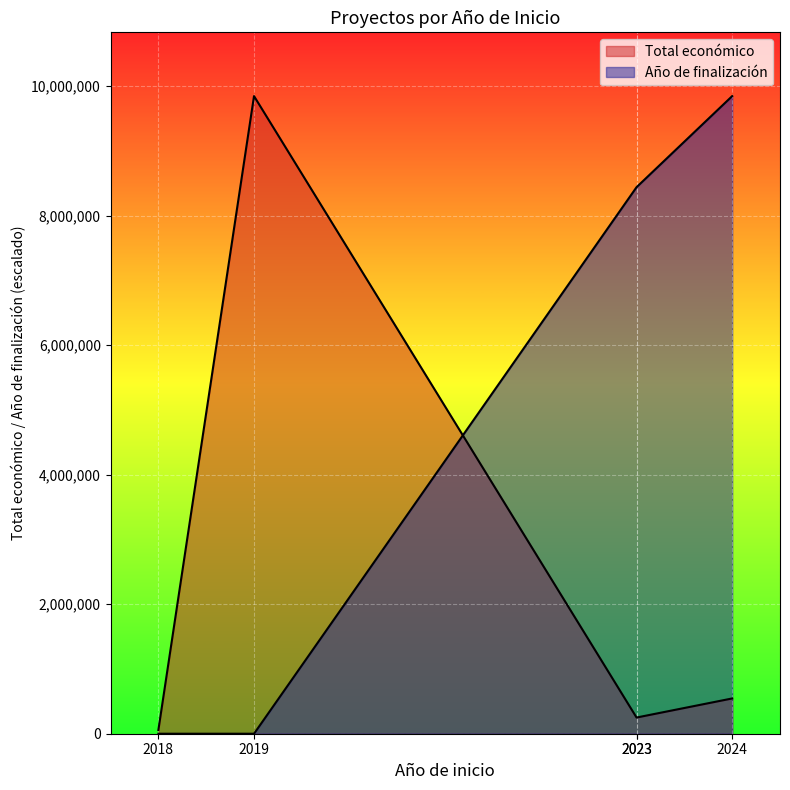

Which label corresponds to the smallest value in the chart?

2018